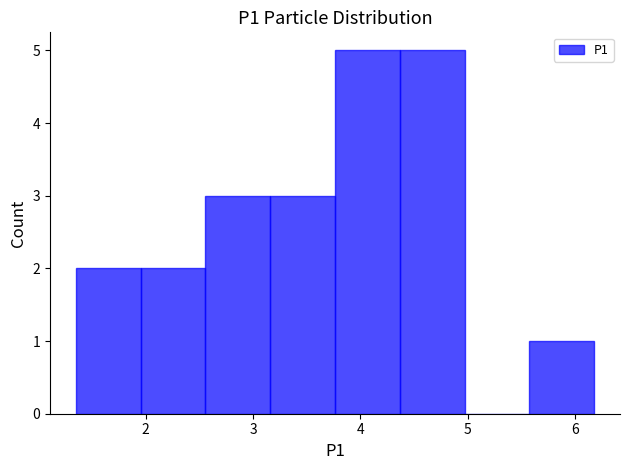

Reading left to right, transcribe this chart: for each bar, give the range it covers on the x-axis and its height. Neither the bar edges nor the heights are printed on the chart, so give them approximately, as read against the axes.

1.4 to 2.0: 2
2.0 to 2.6: 2
2.6 to 3.2: 3
3.2 to 3.8: 3
3.8 to 4.4: 5
4.4 to 5.0: 5
5.0 to 5.6: 0
5.6 to 6.2: 1